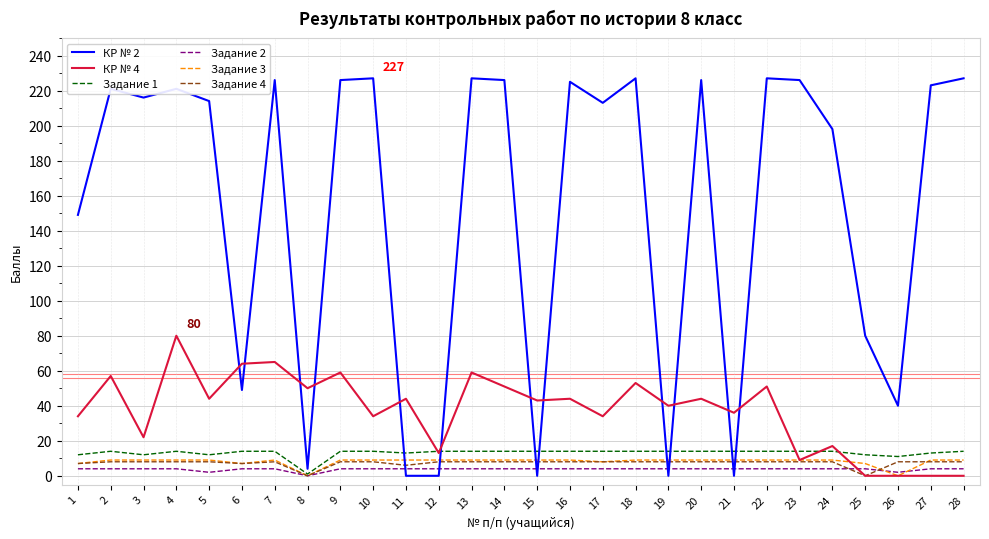

Which series has the largest range (max minus min)?

КР № 2